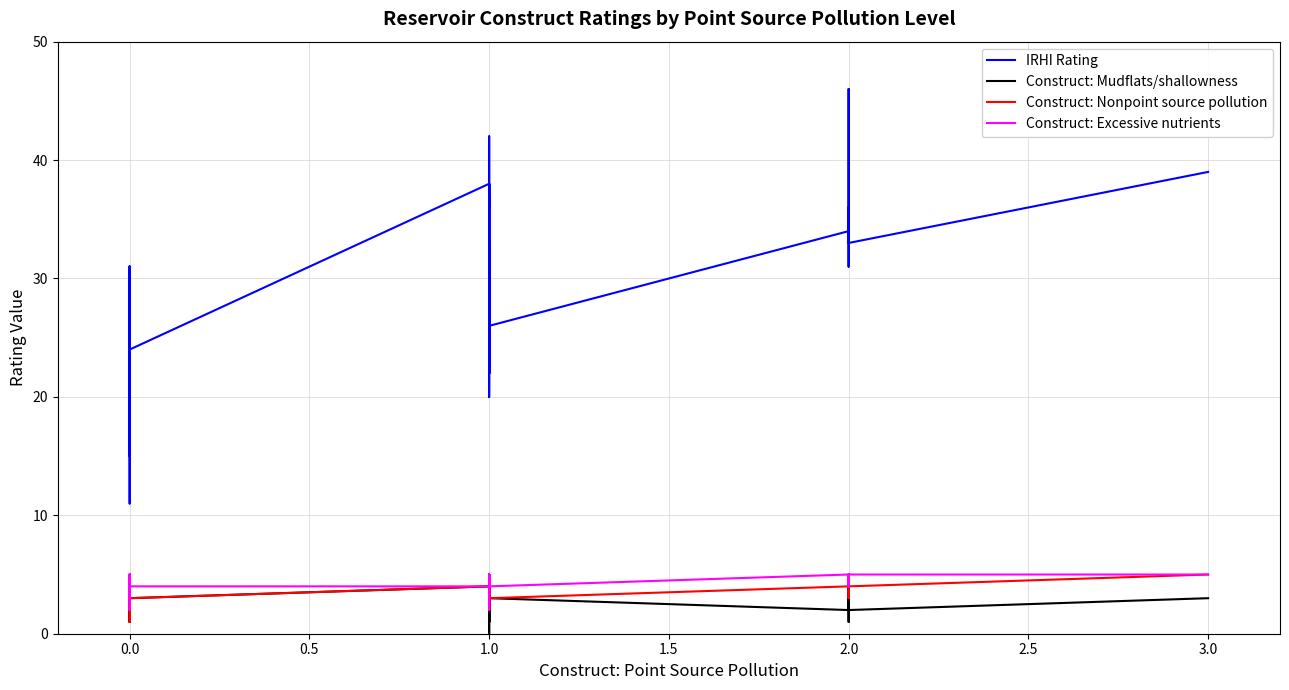

At which category does Construct: Nonpoint source pollution reach its first local peak?

2.0